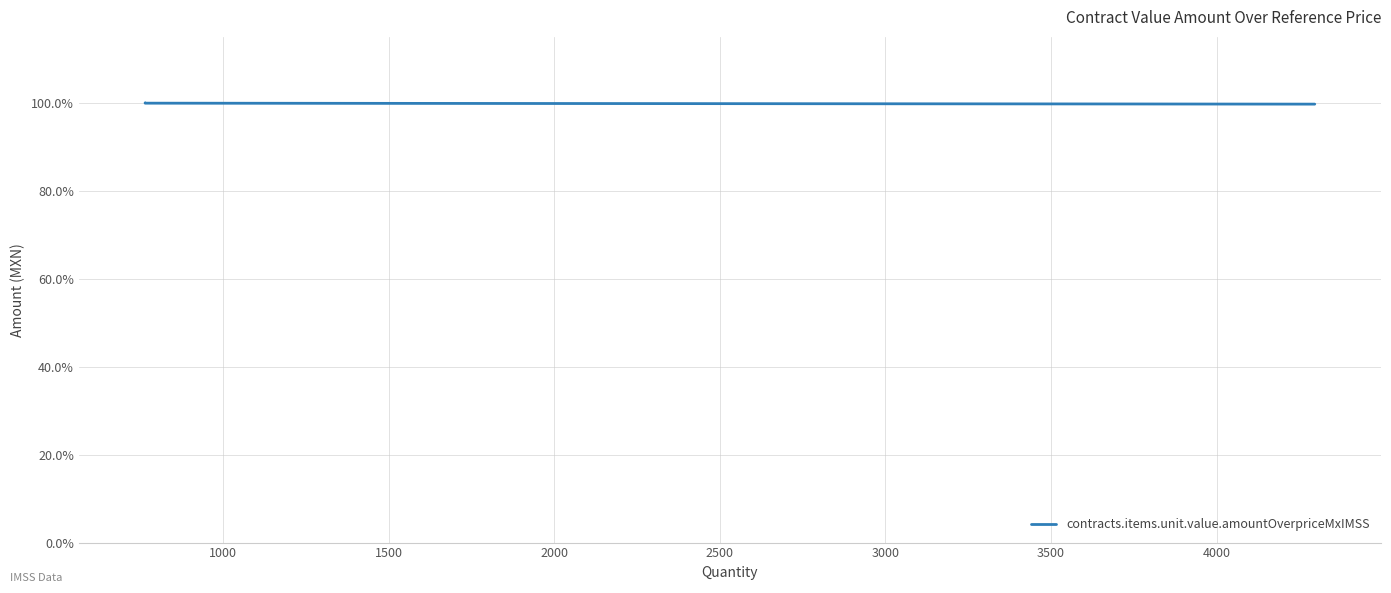

Read the value at 1500.

1.0